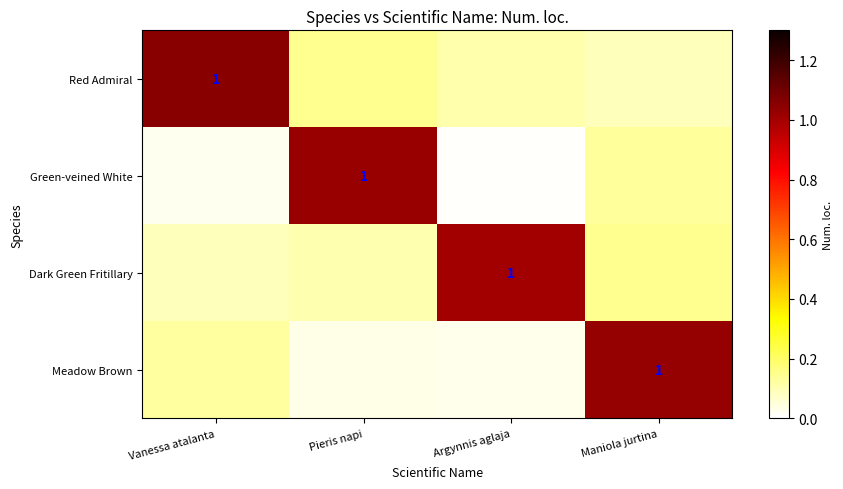

Rank the series by their maximum value, from lowest to highest.

Dark Green Fritillary, Green-veined White, Meadow Brown, Red Admiral